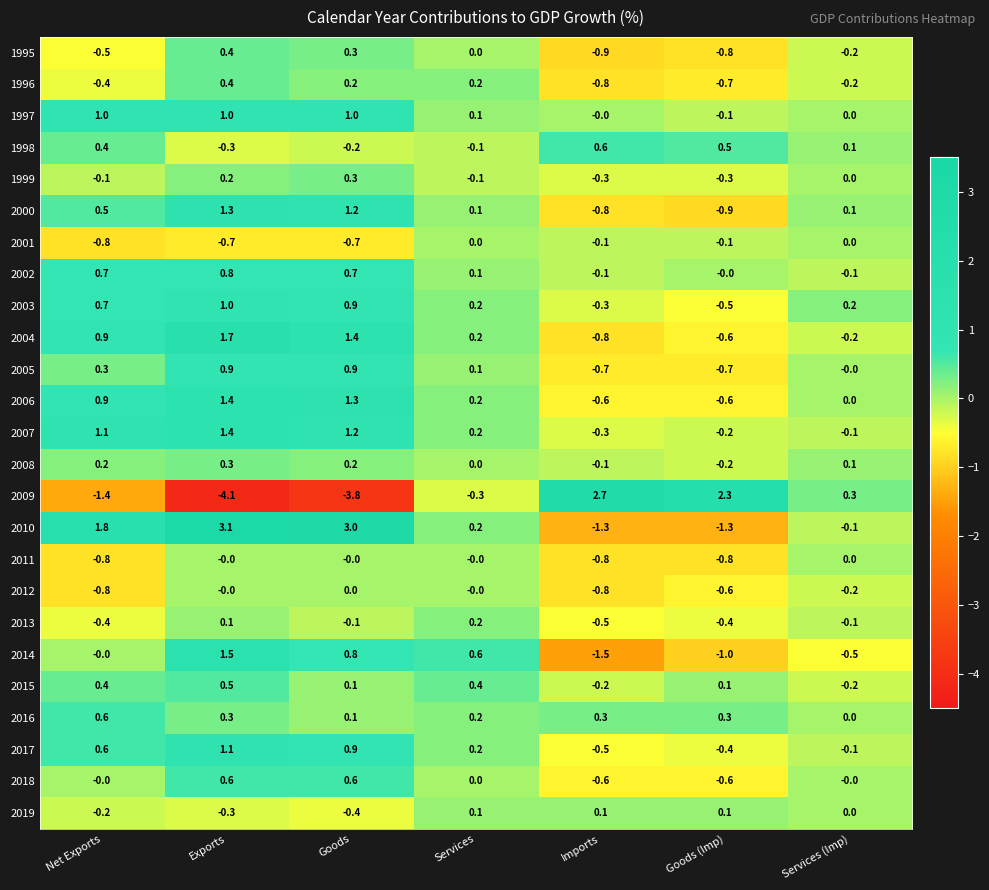

How many data points does each series have?

7